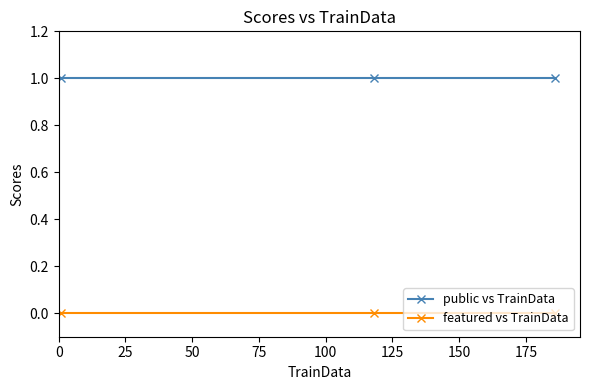

Reading left to right, what are all the values shown in this chart?

public vs TrainData: 1	1	1
featured vs TrainData: 0	0	0